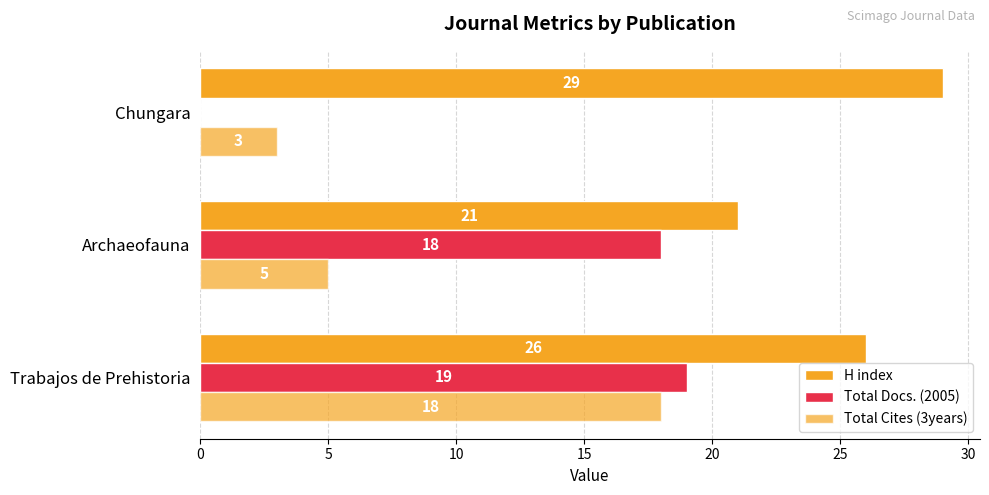

What is the average value of the Total Docs. (2005) series?

12